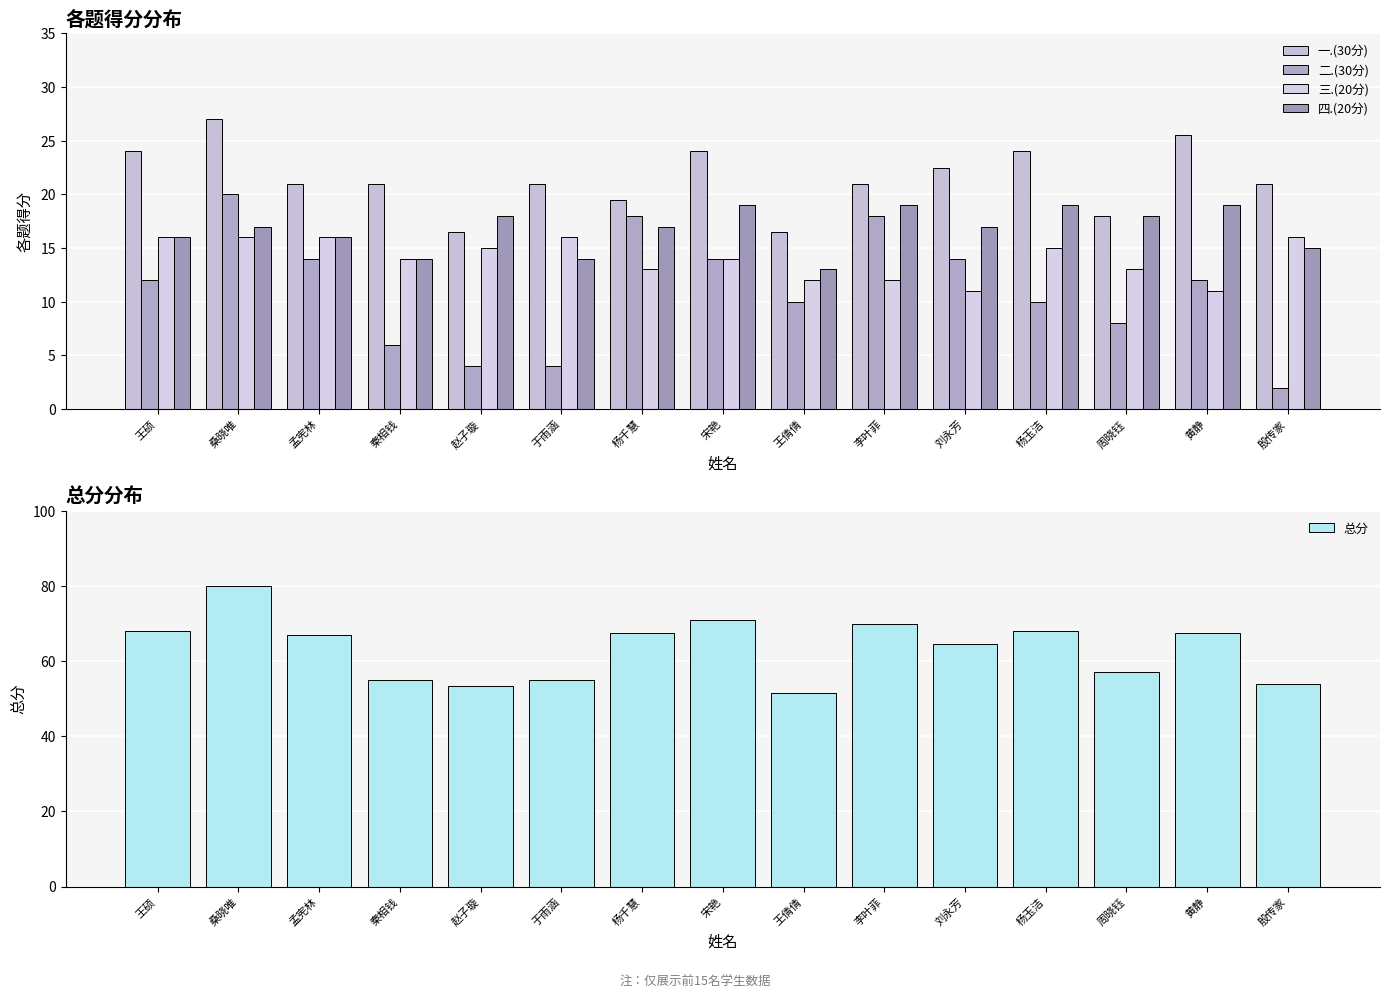

List the labels in order of 四.(20分) value, smallest first.

王倩倩, 秦相钱, 于雨涵, 殷传家, 王硕, 孟宪林, 桑晓唯, 杨千慧, 刘永芳, 赵子璇, 周晓钰, 宋艳, 李叶菲, 杨玉洁, 黄静